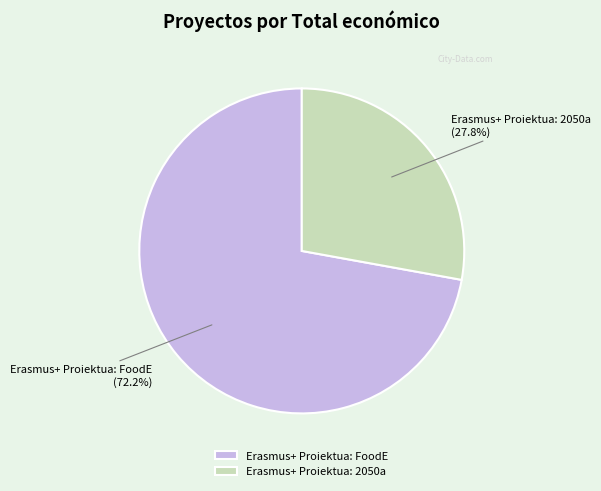

To the nearest percent, what is the average slice percentage?

50%